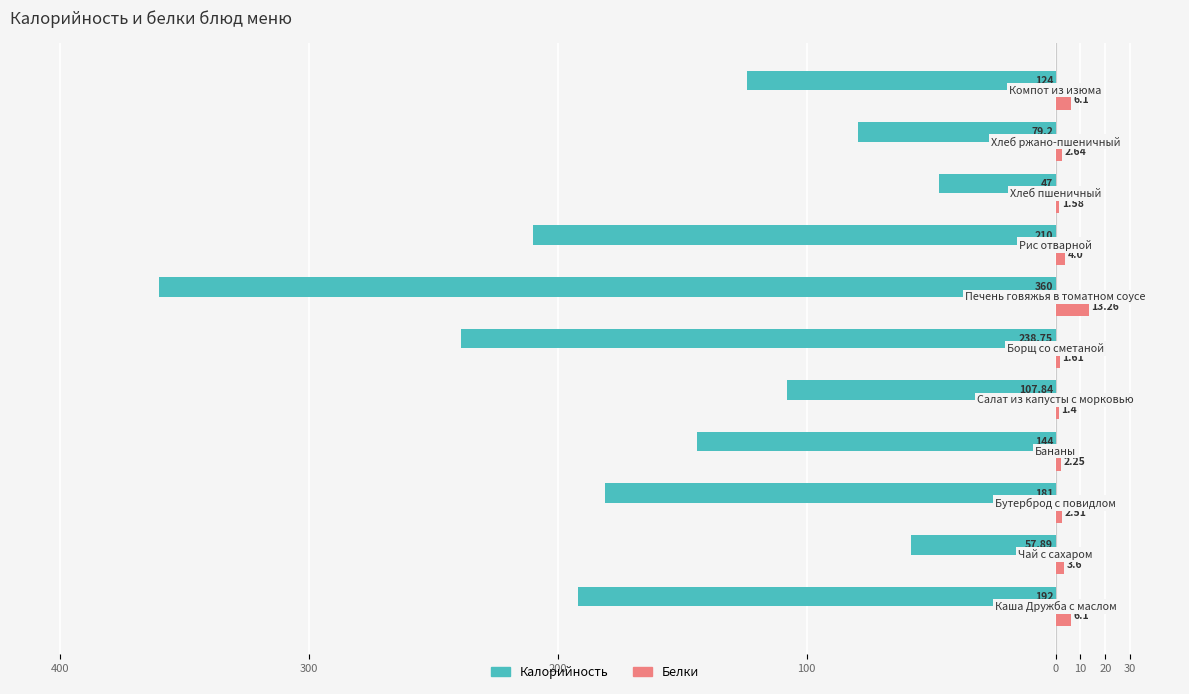

What are all the series names shown in the legend?

Калорийность, Белки